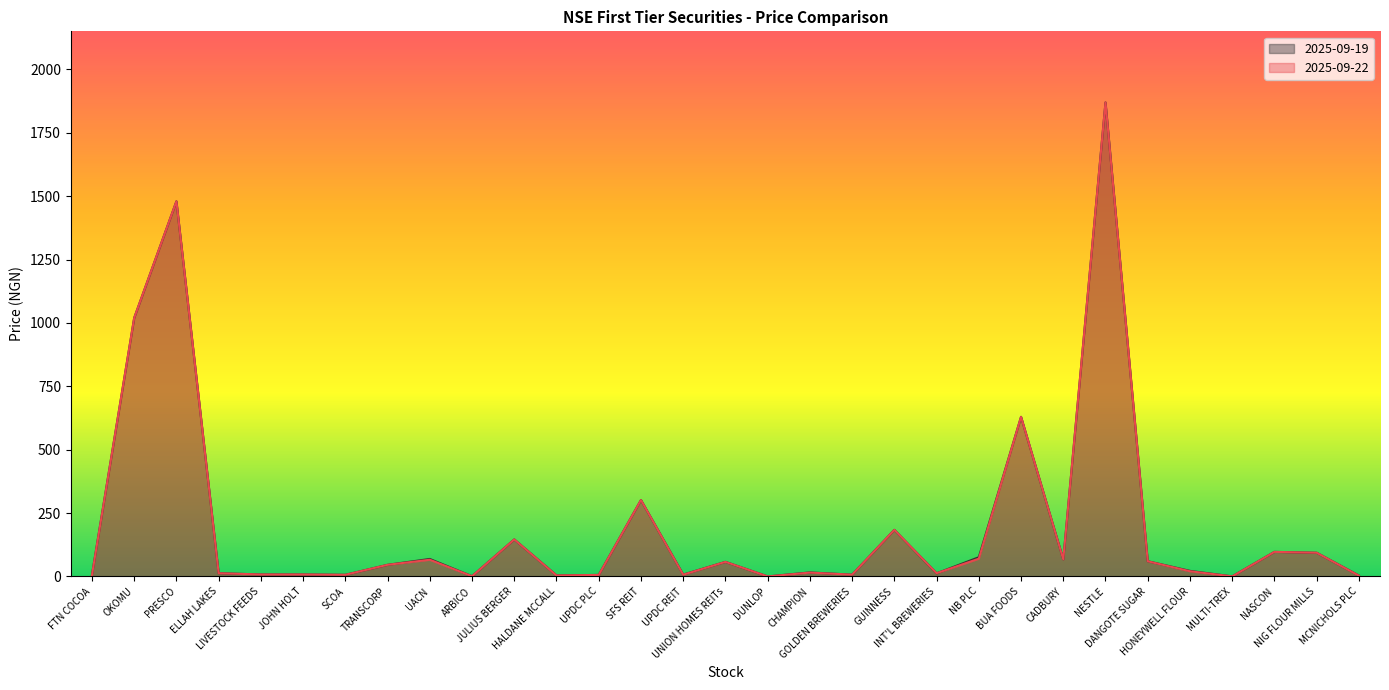

At which label does 2025-09-19 reach its minimum?

DUNLOP